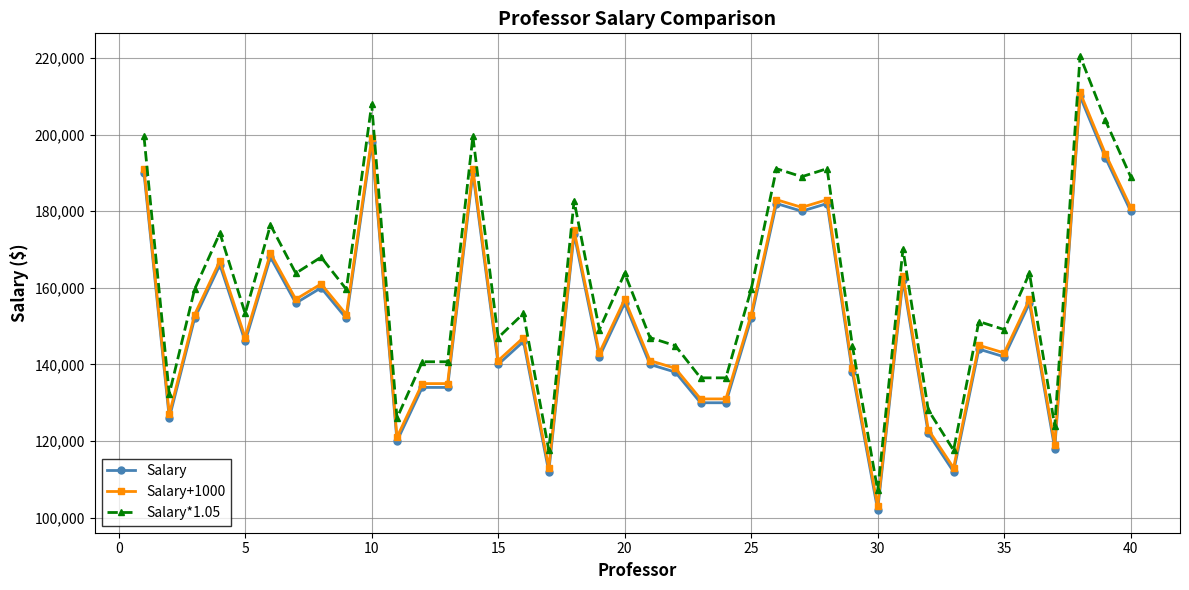

Which series has the widest spread of values?

Salary*1.05